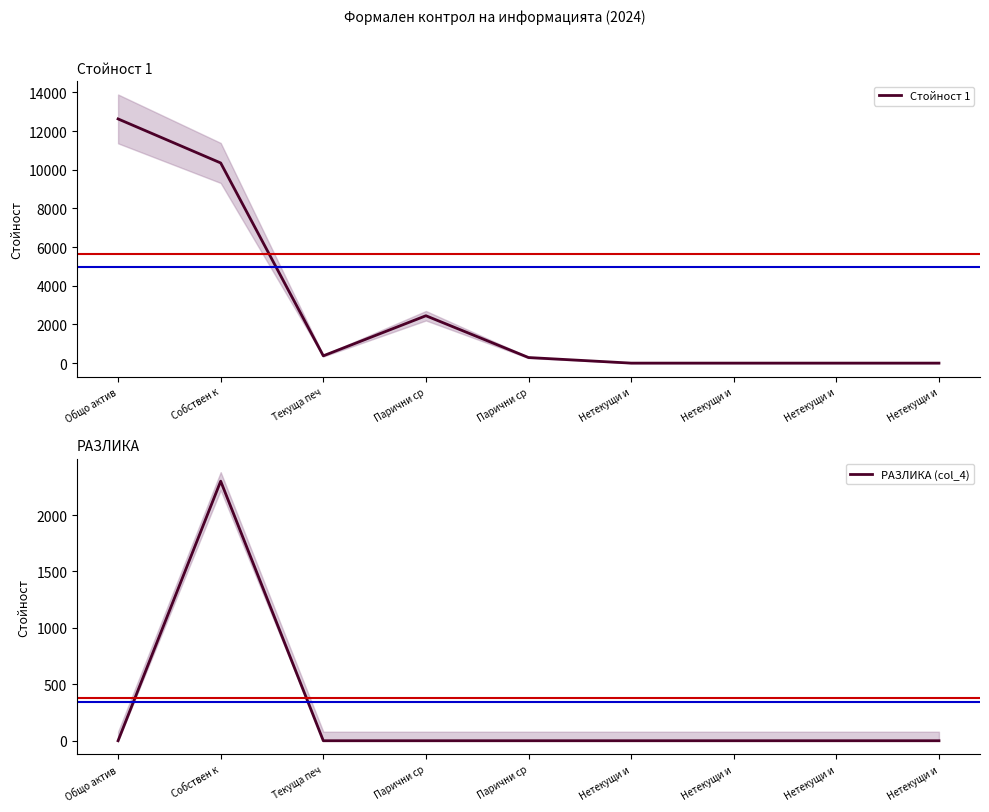

True or false: Стойност 1 has more than 1 interior local peaks.

False